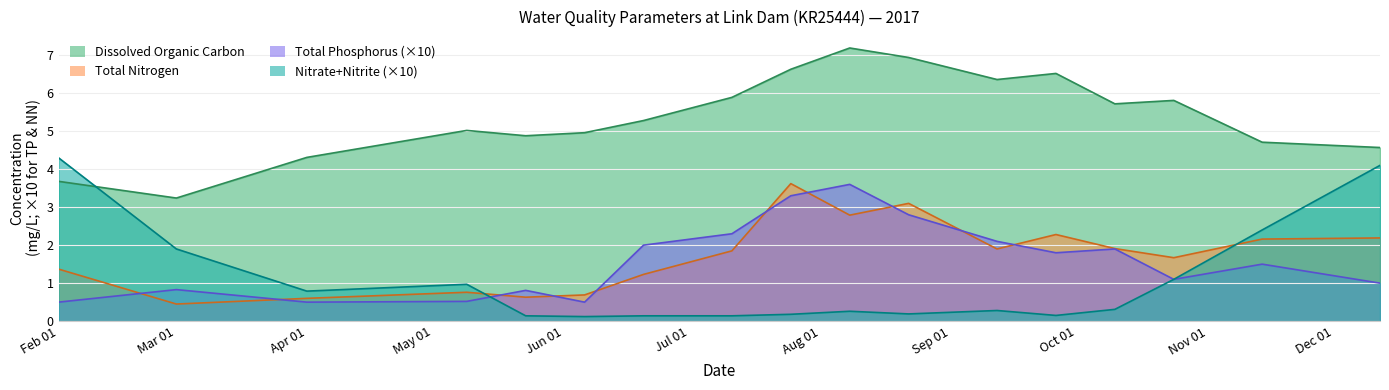

Where do Nitrate+Nitrite (×10) and Dissolved Organic Carbon first cross each other?

Feb 01 and Mar 01